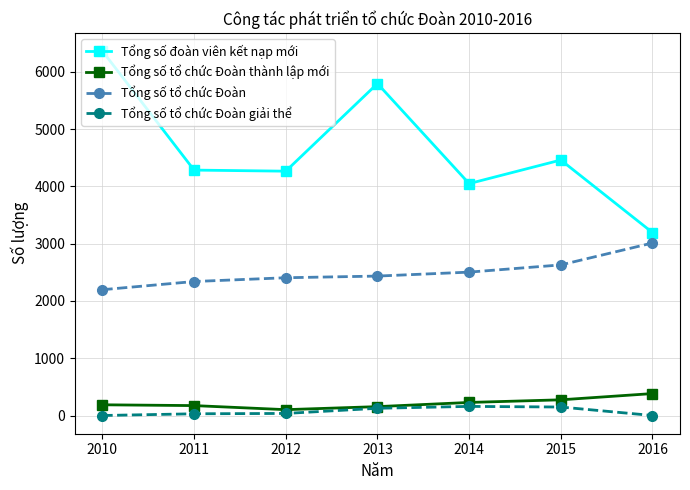

Rank the series by their maximum value, from lowest to highest.

Tổng số tổ chức Đoàn giải thể, Tổng số tổ chức Đoàn thành lập mới, Tổng số tổ chức Đoàn, Tổng số đoàn viên kết nạp mới